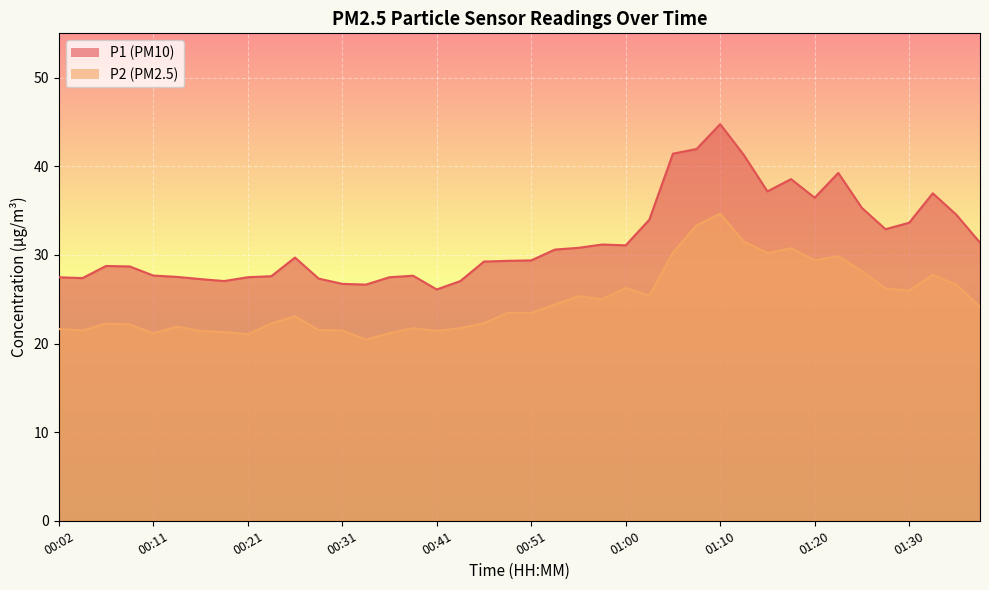

In P2, how many points are higher than both neighbors (excluding endpoints)?

10